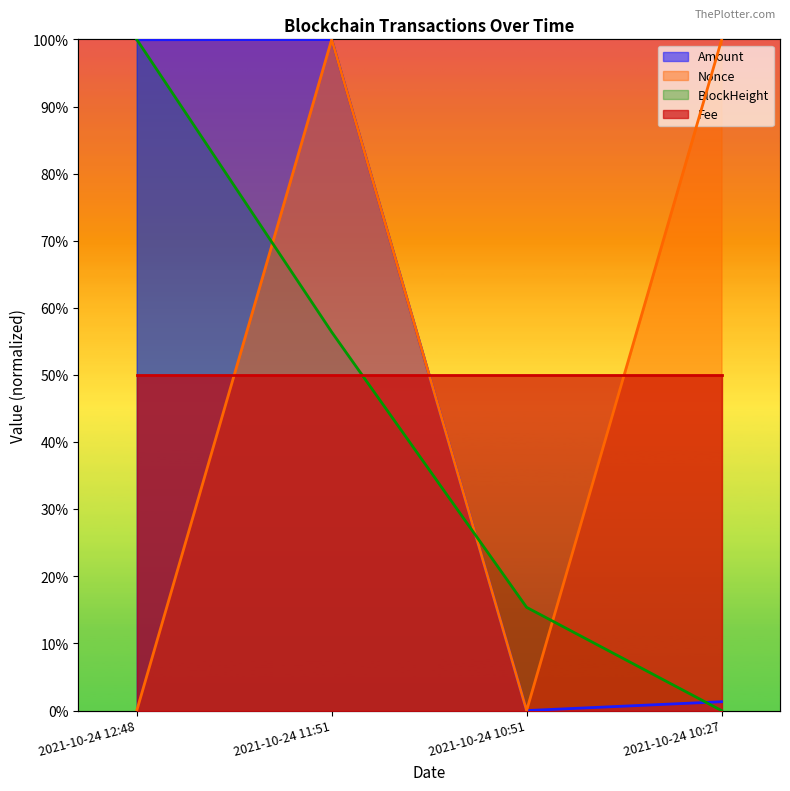

How many times do Nonce and BlockHeight cross each other?

3